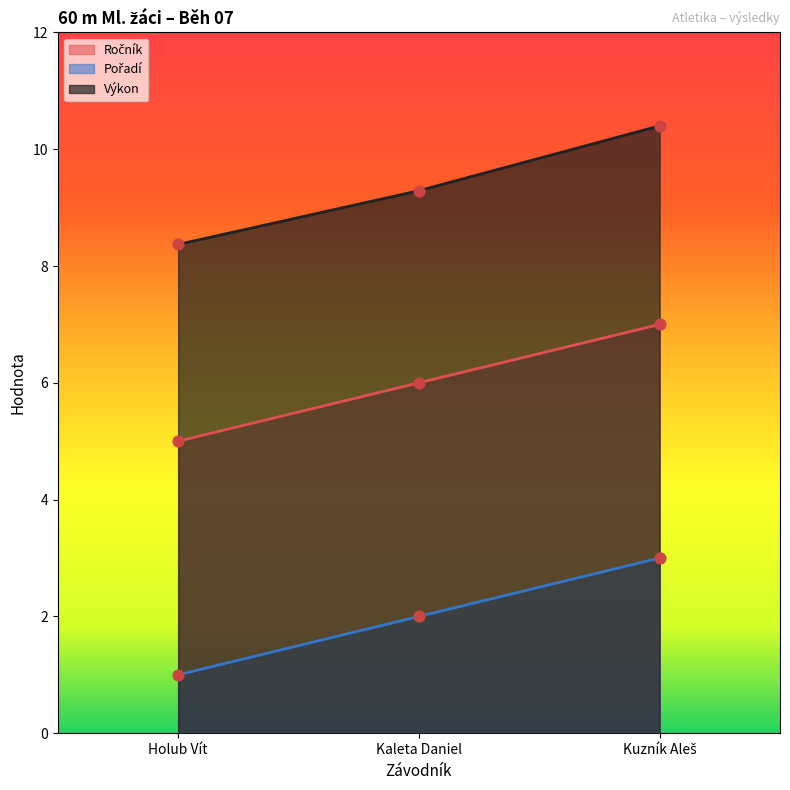

Which series has the largest total across all categories?

Výkon